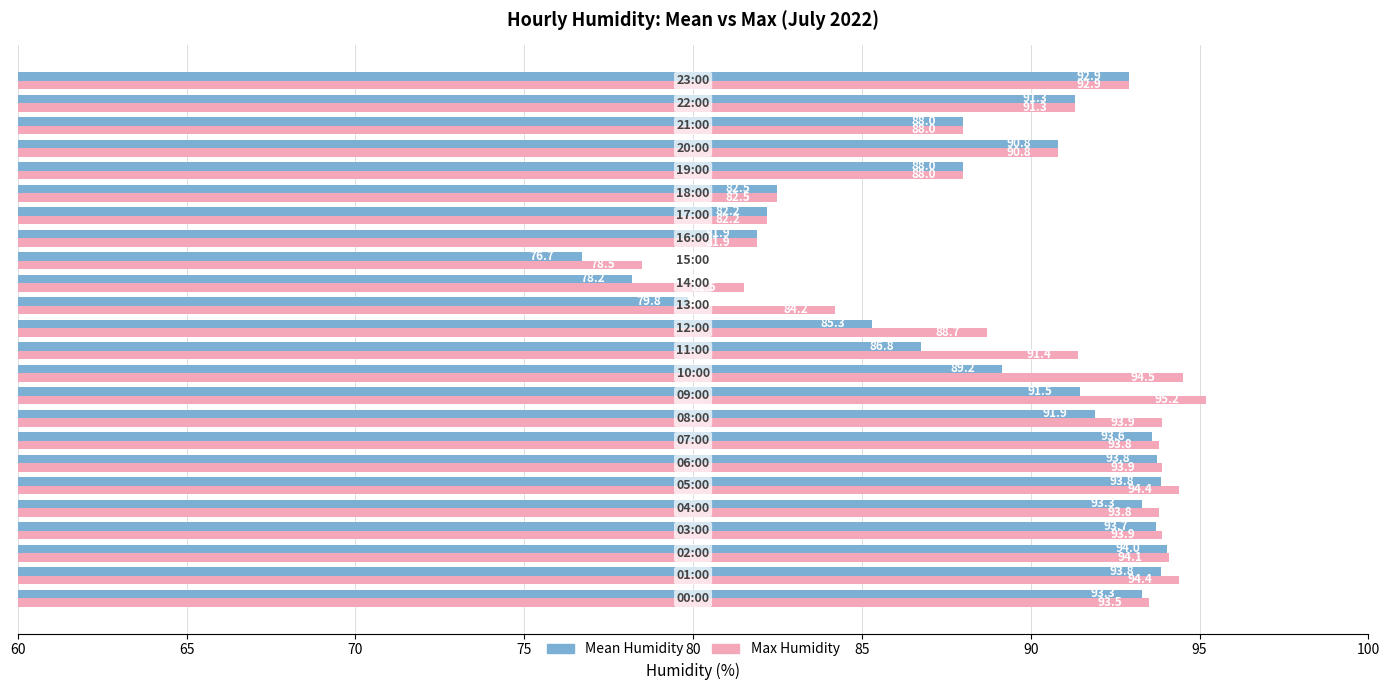

List the series in order of their peak value, highest first.

Max Humidity, Mean Humidity